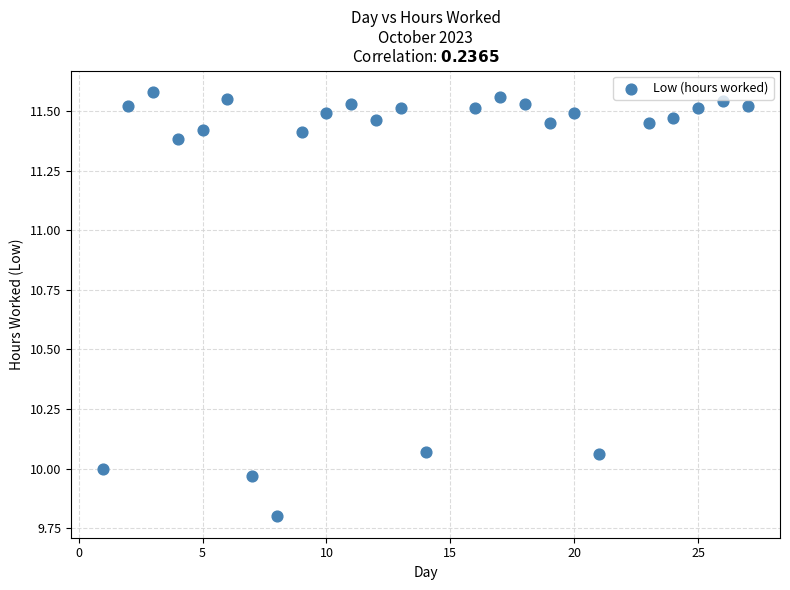

What is the range of Y values (max minus min)?

1.8